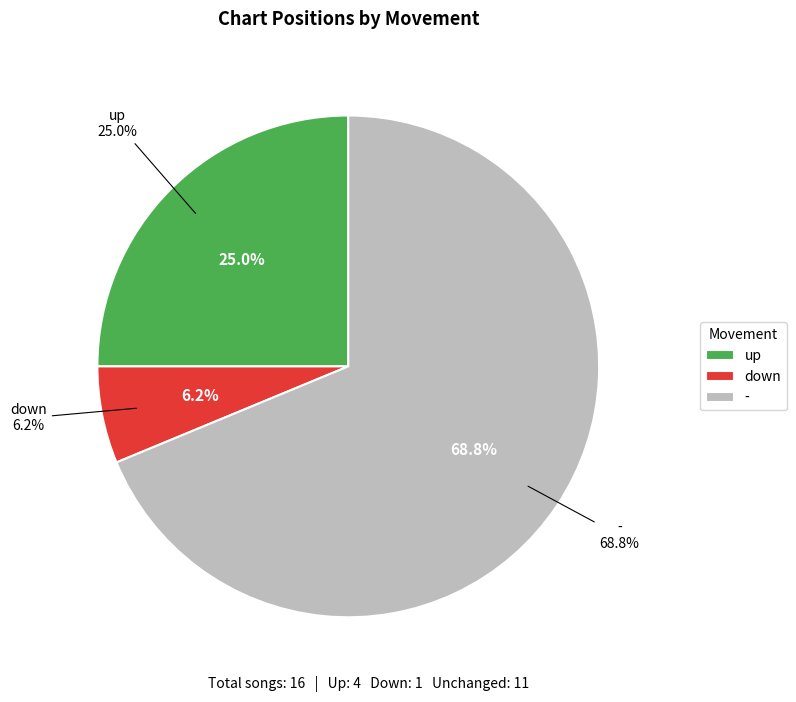

Is the sum of - and up greater than half?

Yes